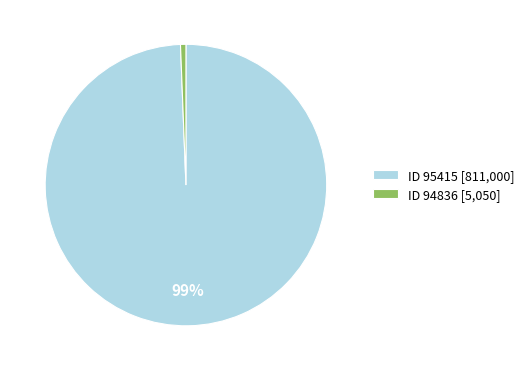

Which category has the smallest portion of the pie?

ID 94836 [5,050]